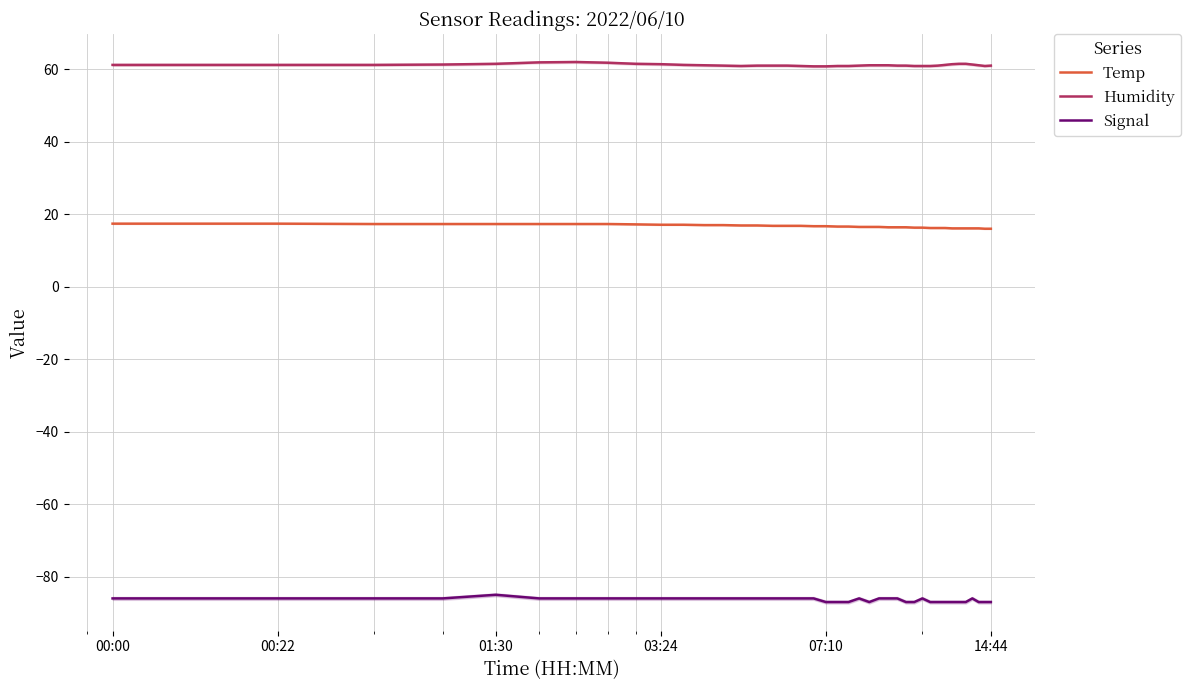

True or false: Signal and Temp intersect in this chart.

False